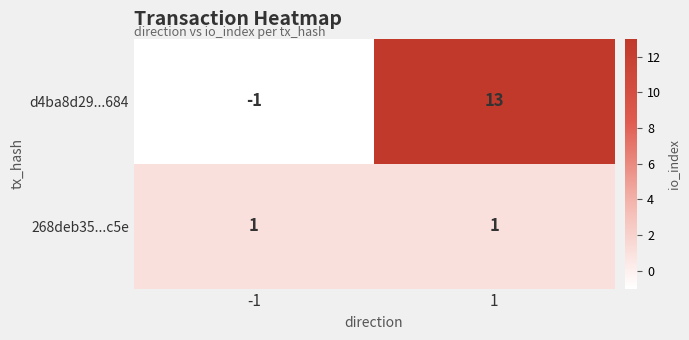

What is the difference between the d4ba8d29...684 values at 1 and -1?

14